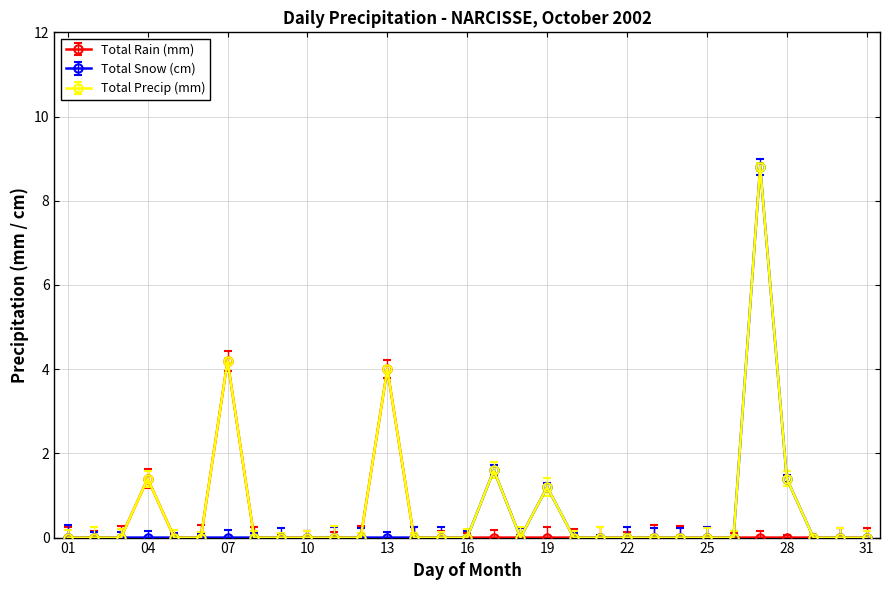

What is the maximum value for Total Rain (mm)?

4.2